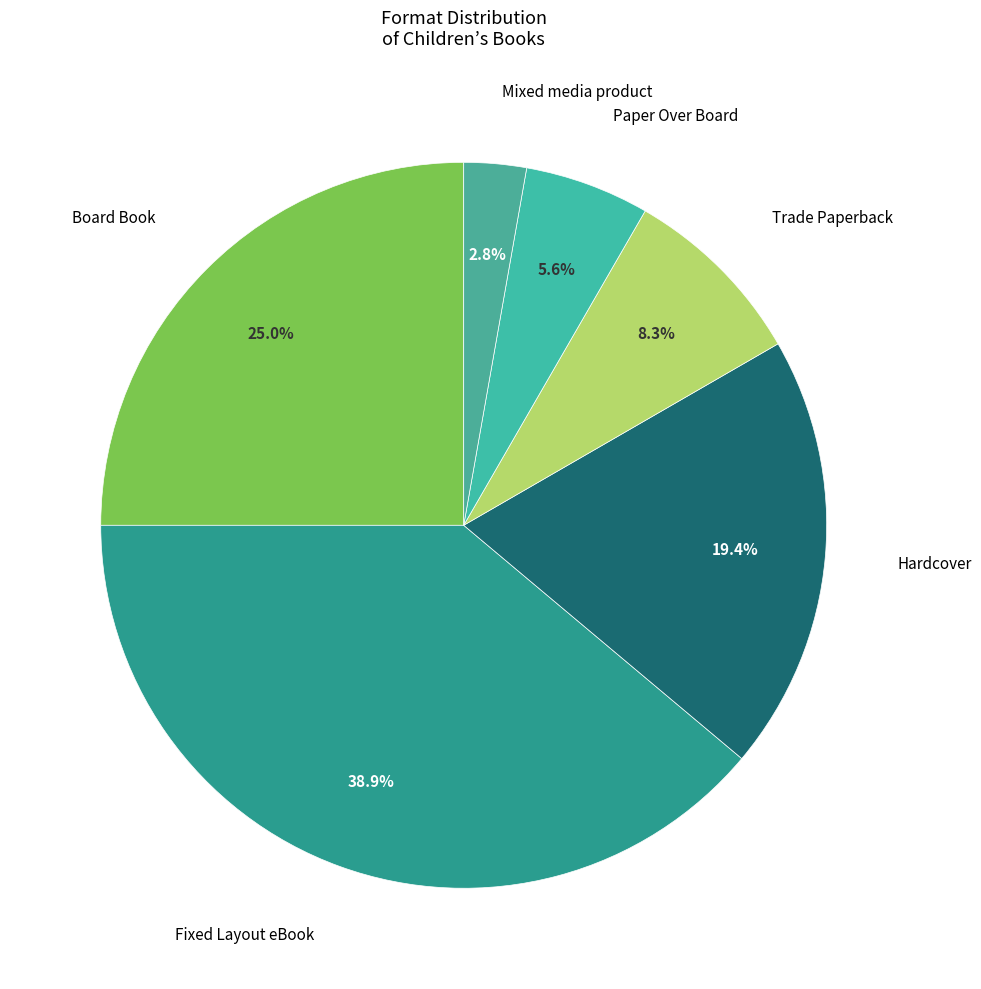

How many slices are in this pie chart?

6